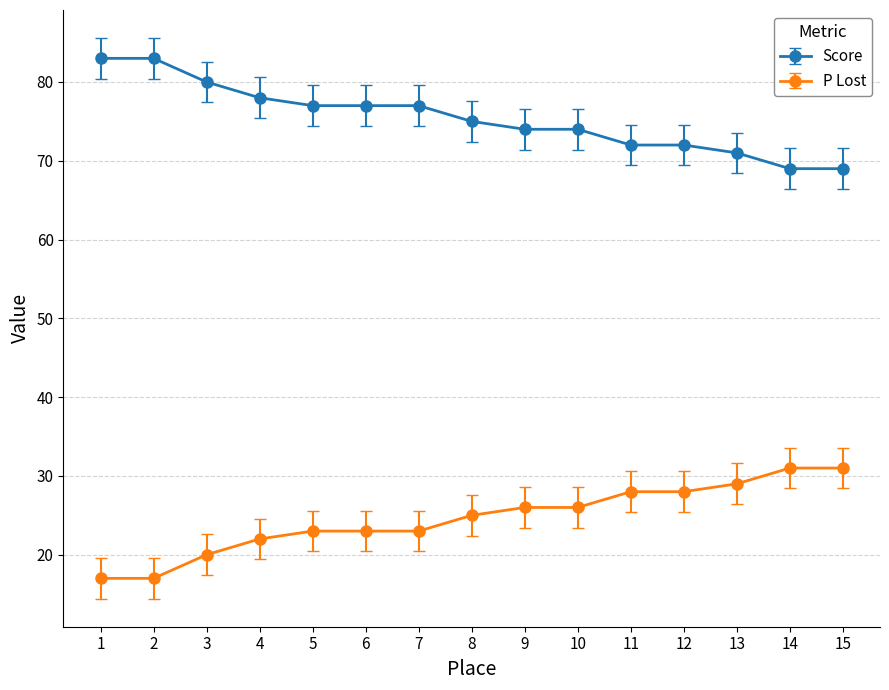

What is the average value of the P Lost series?

25